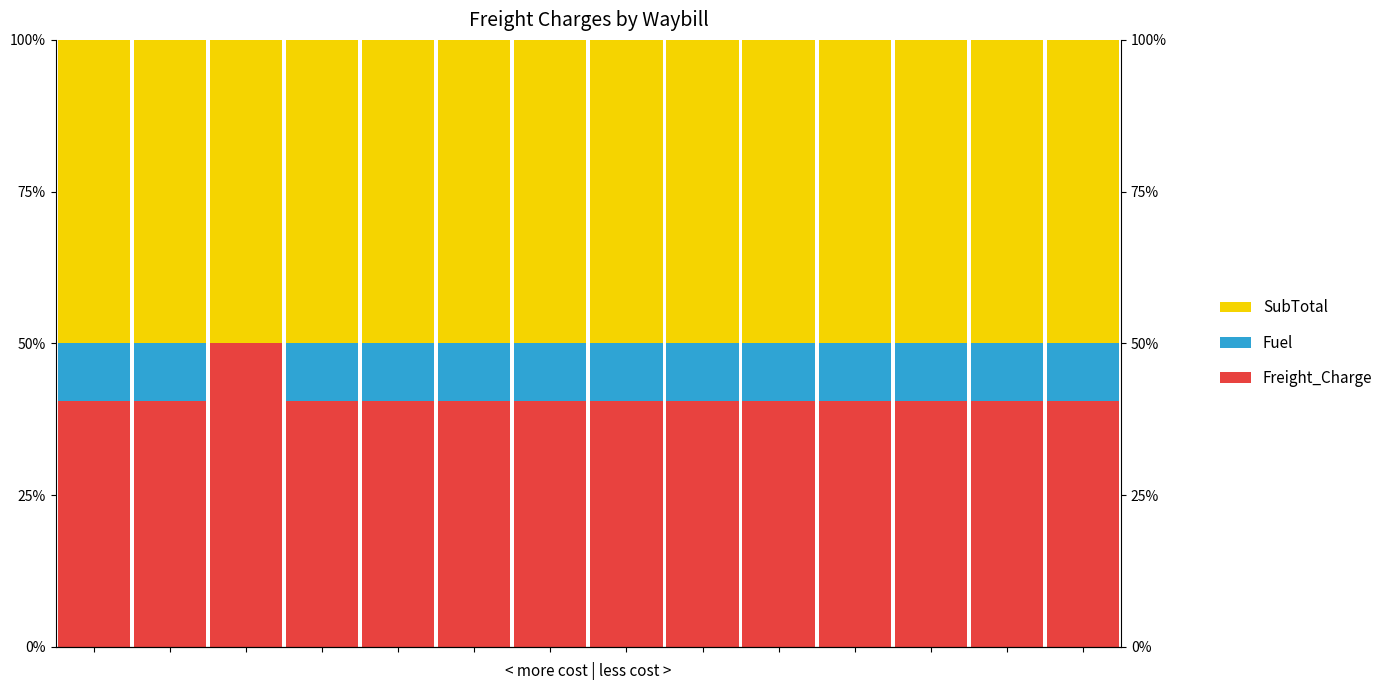

How many data points in SubTotal are above 50?

1